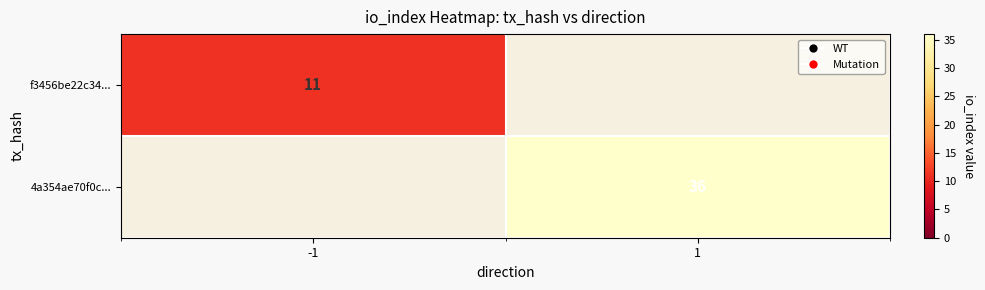

The 4a354ae70f0c... series shows 19 at 1. True or false?

False